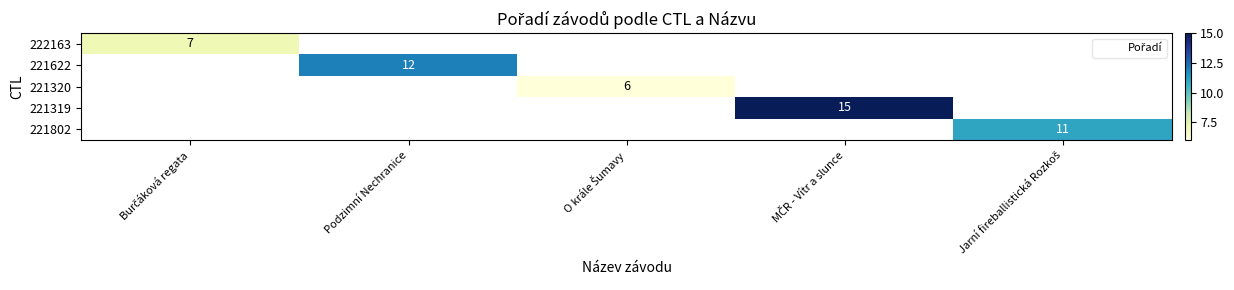

Is the value of 221622 at Podzimní Nechranice greater than the value of 222163 at Burčáková regata?

Yes